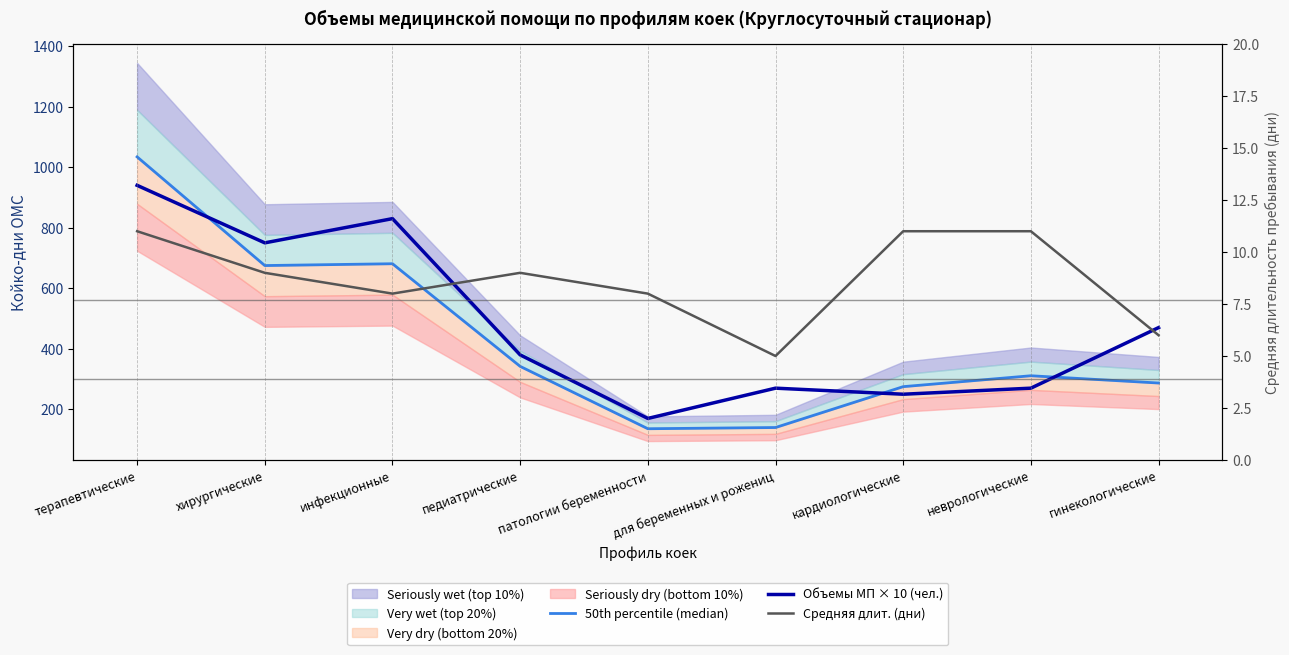

How many data points in Средняя длит. (дни) are less than 9?

4